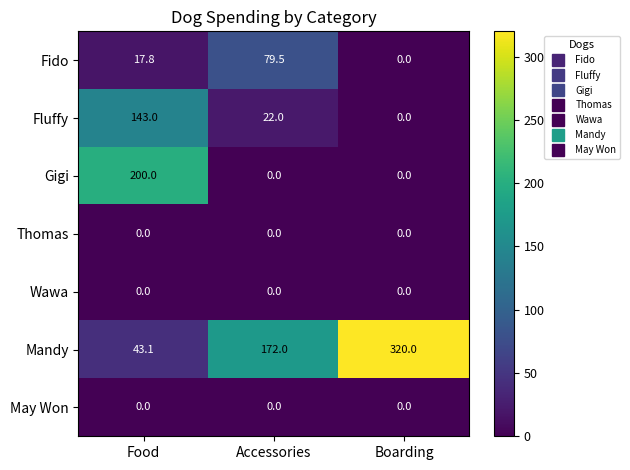

Count the number of categories in the chart.

3